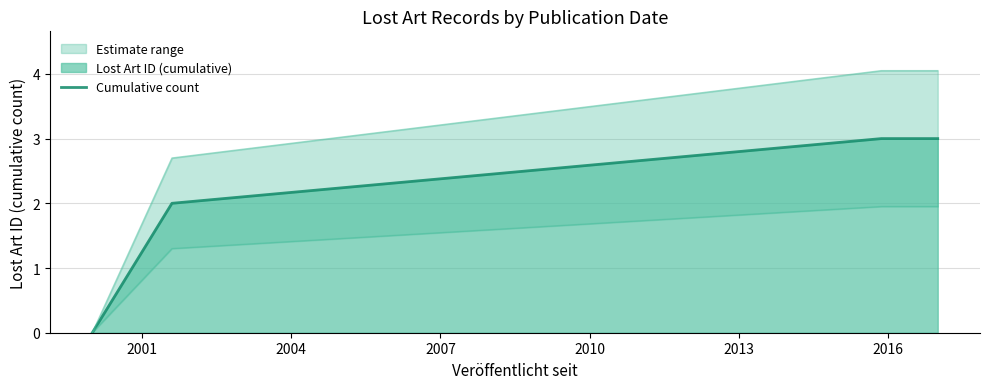

How many categories are shown in the chart?

4